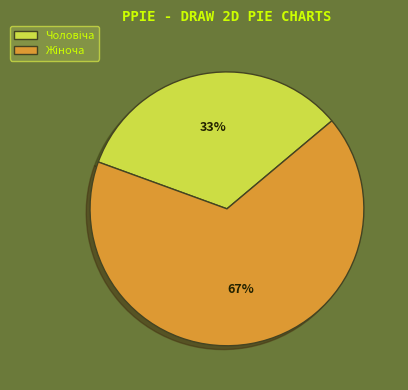

To the nearest percent, what is the average slice percentage?

50%